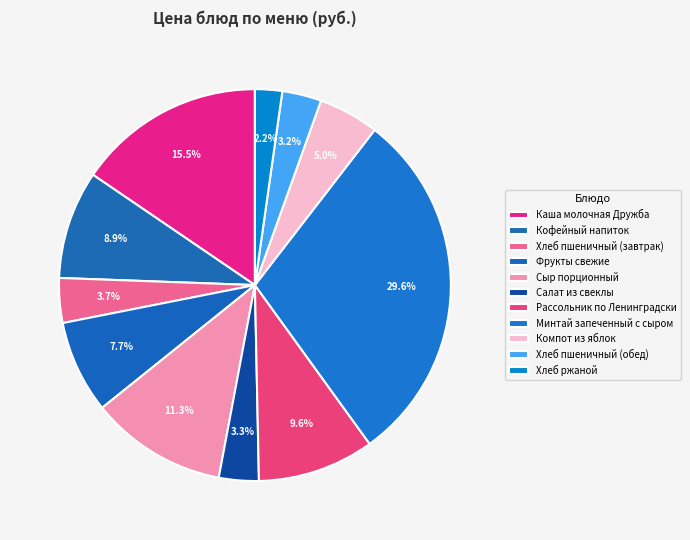

Is there a majority slice in this chart?

No